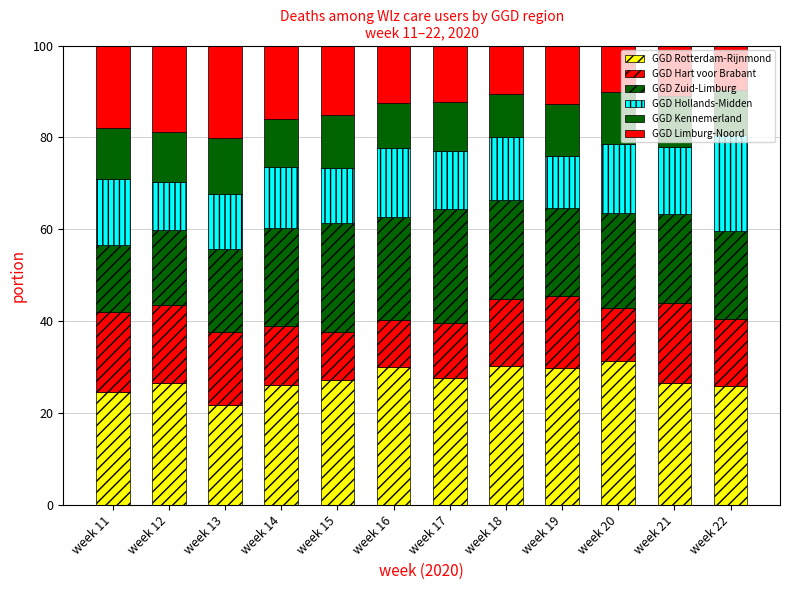

Does the chart contain any negative values?

No